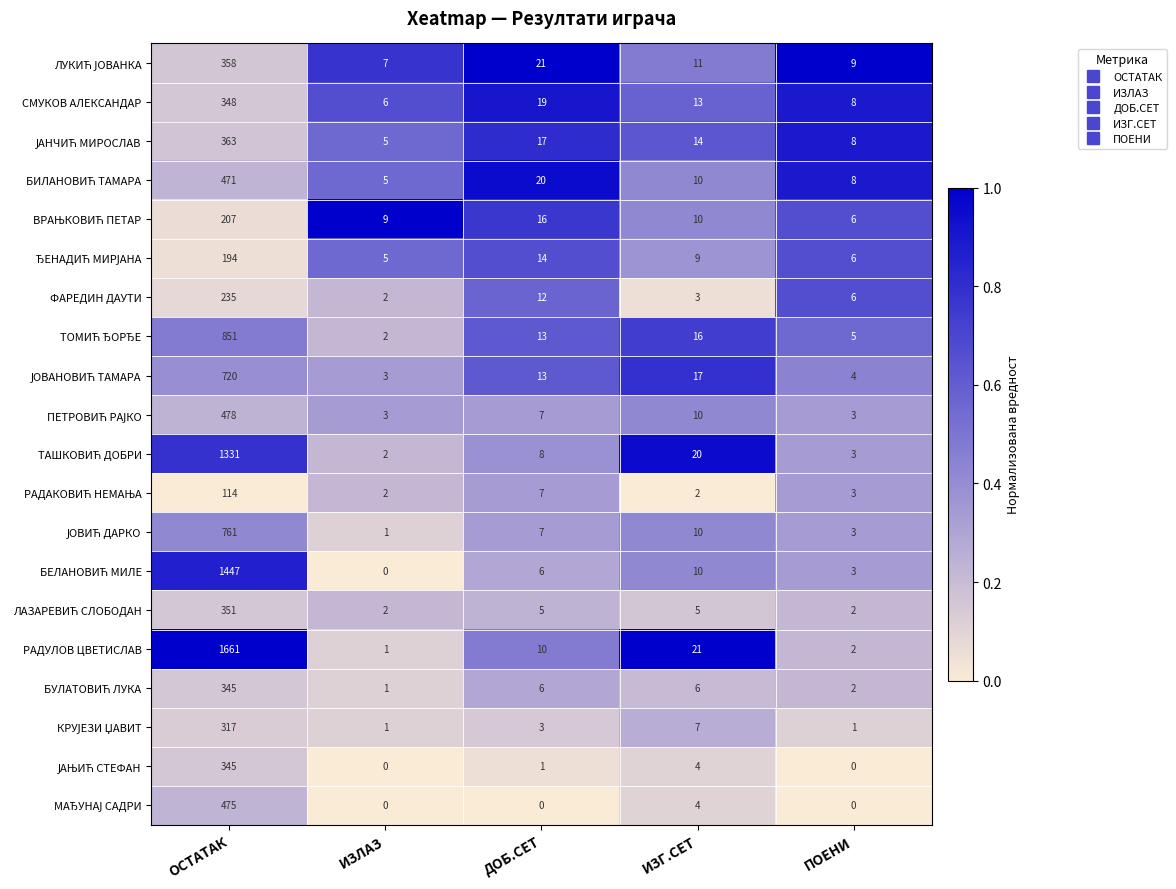

At how many categories does at least one series exceed 0?

5